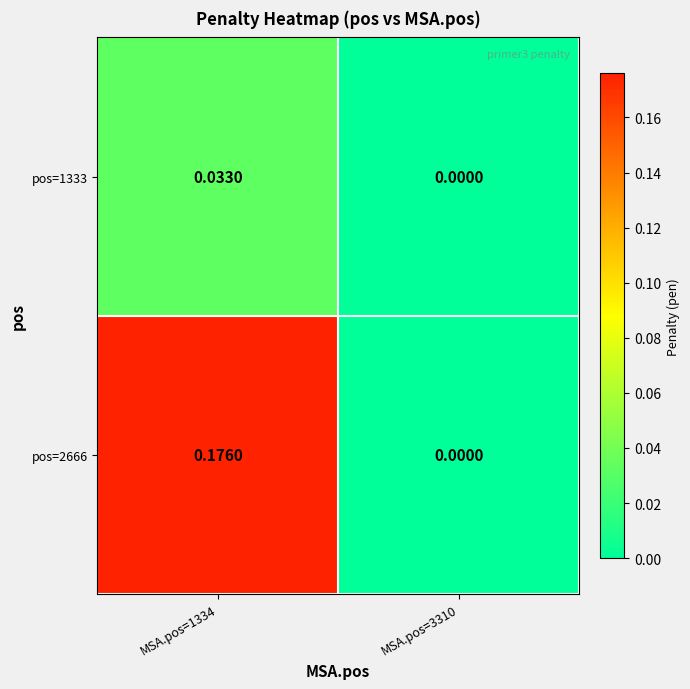

Is the value of pos=1333 at MSA.pos=3310 greater than the value of pos=2666 at MSA.pos=1334?

No